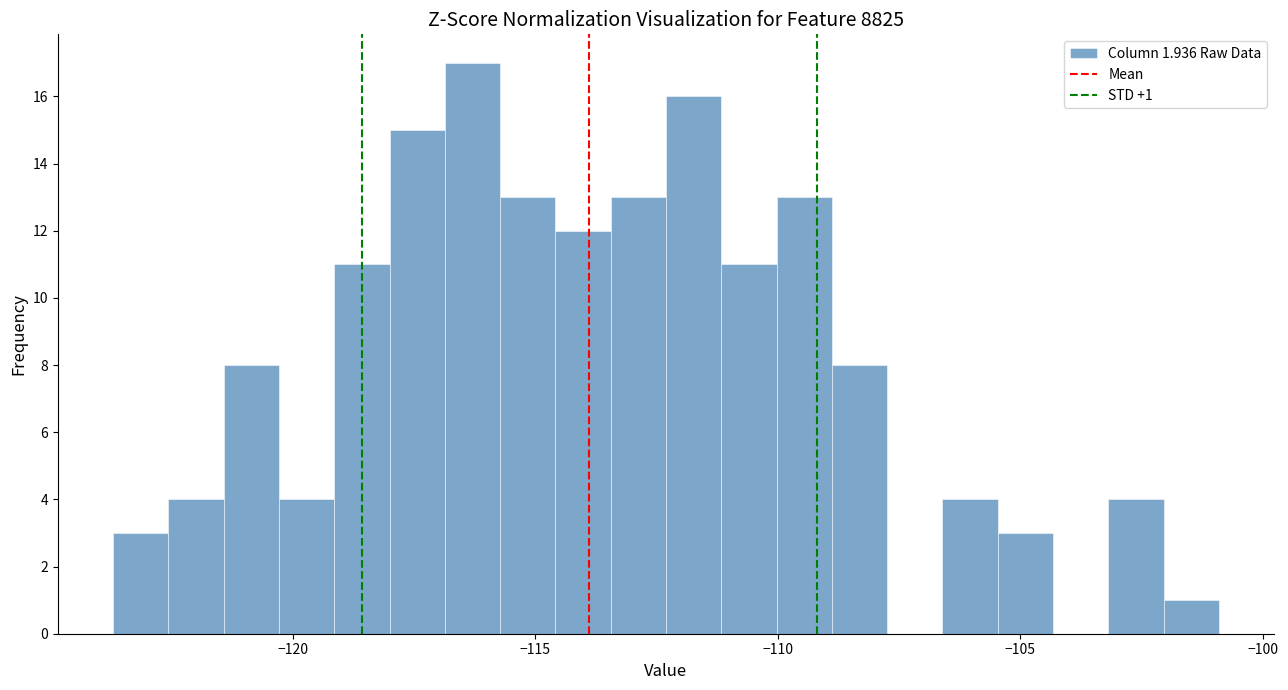

Read against the x-axis, roughly where is the centre of the tallest bar?

-116.5